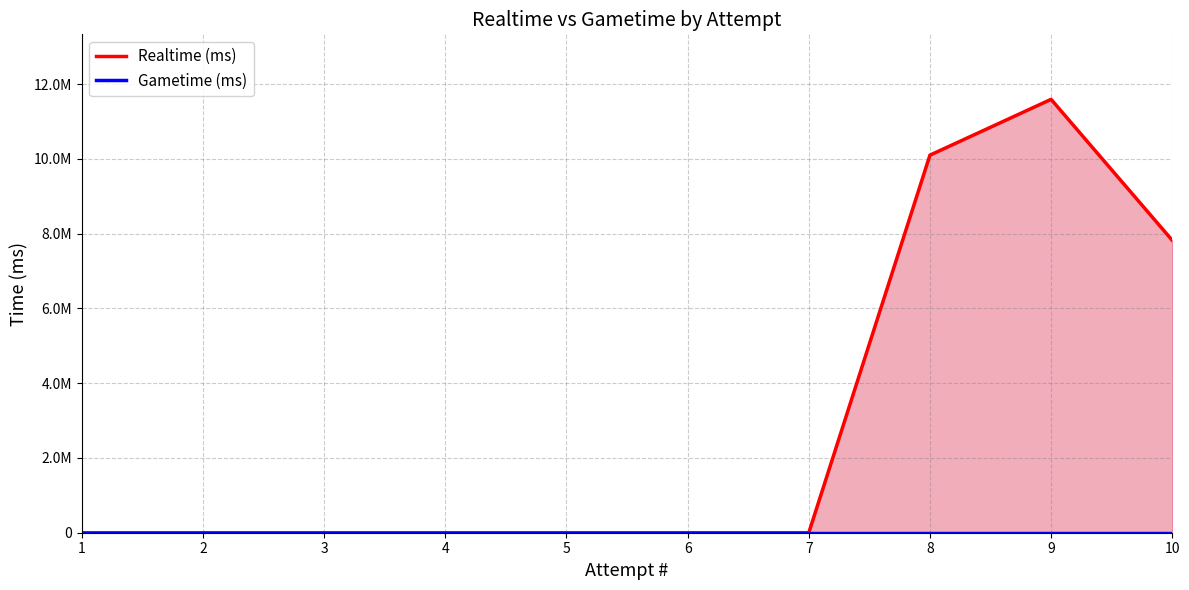

Is the value of Realtime (ms) at 8 greater than the value of Gametime (ms) at 2?

Yes